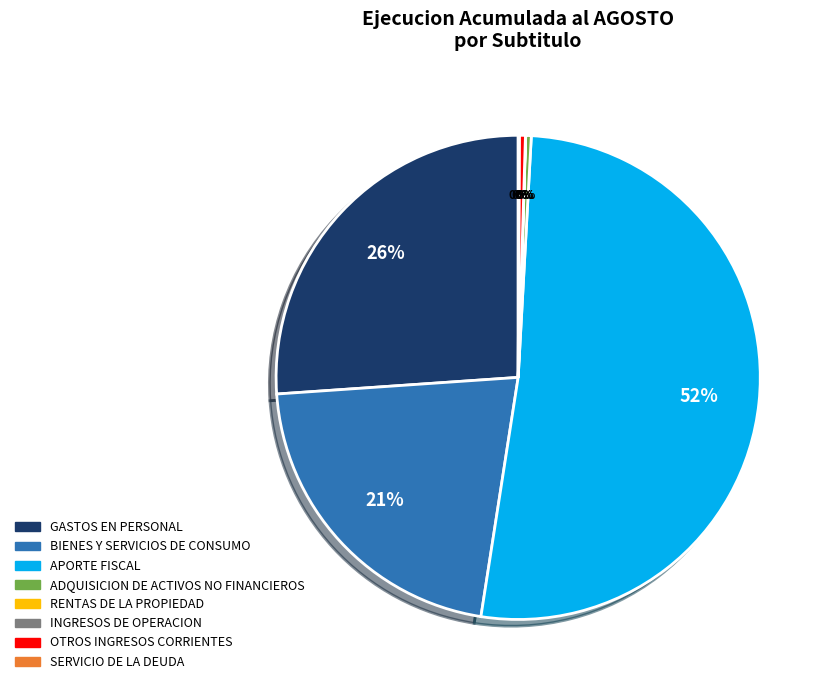

Which category accounts for the majority?

APORTE FISCAL